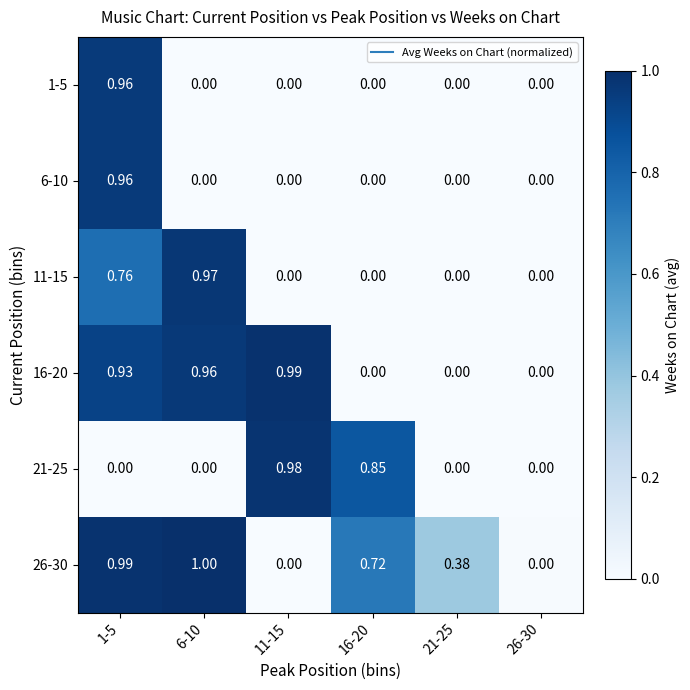

What is the total value across all series at 6-10?

2.9